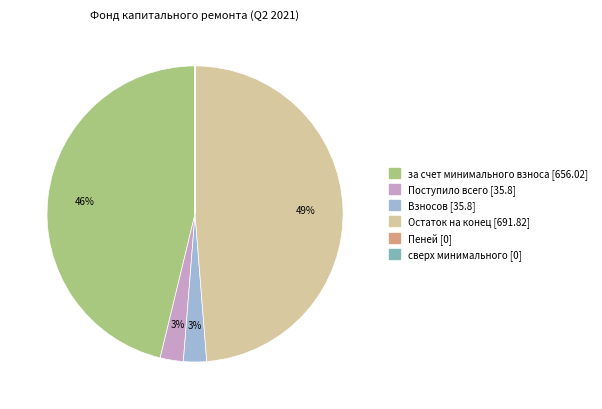

Is there a majority slice in this chart?

No